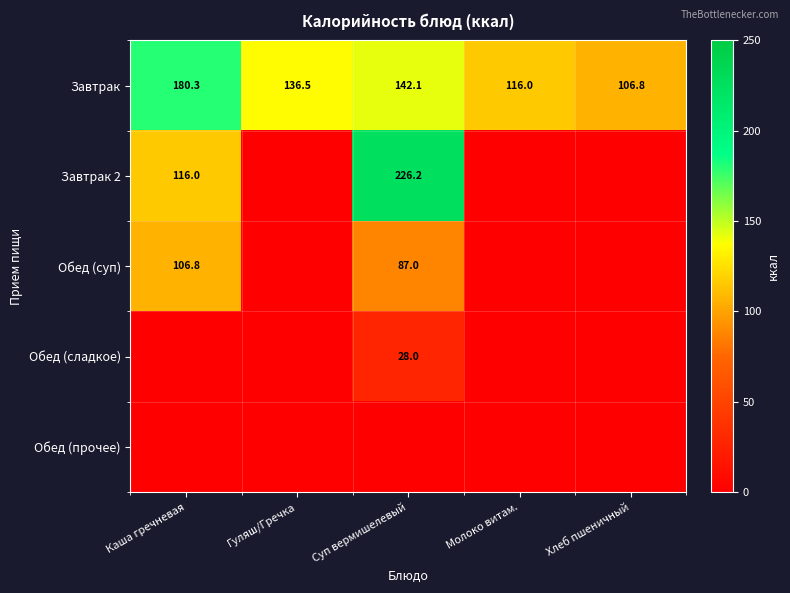

What is the average value of the Завтрак series?

136.3